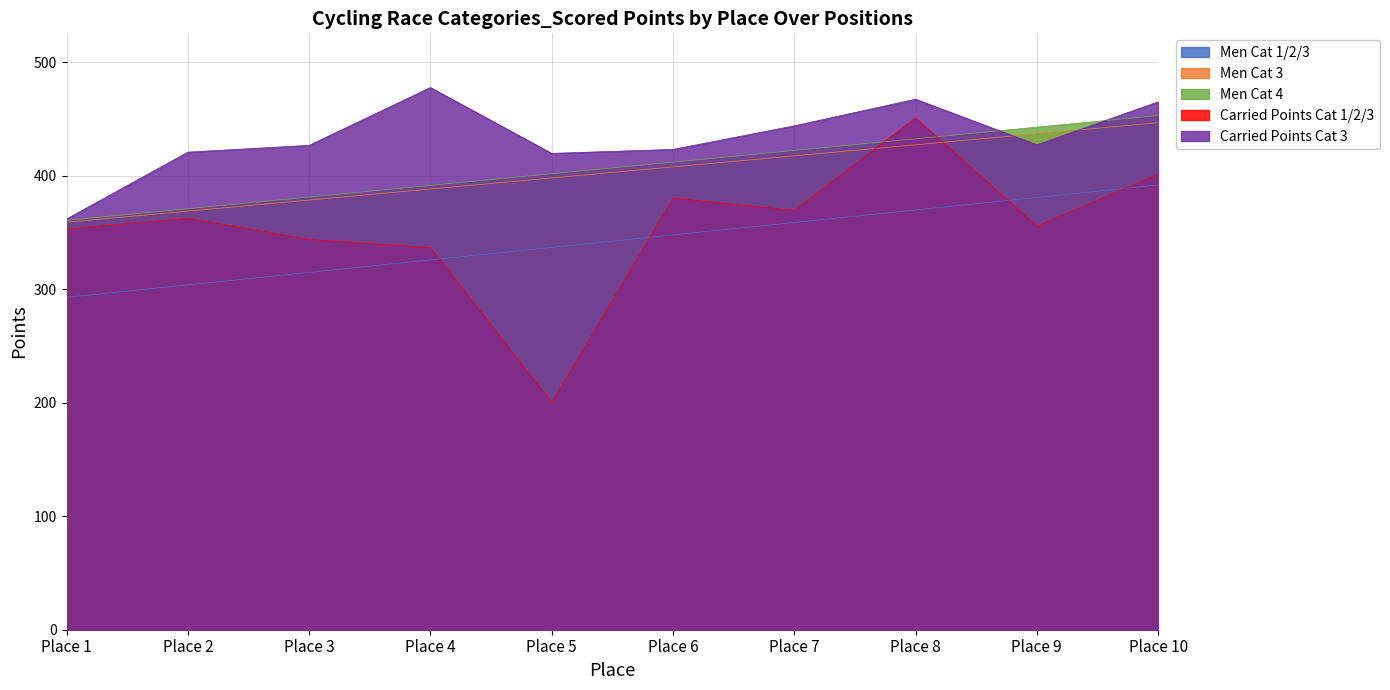

At which category does Carried Points Cat 3 reach its first local valley?

Place 5